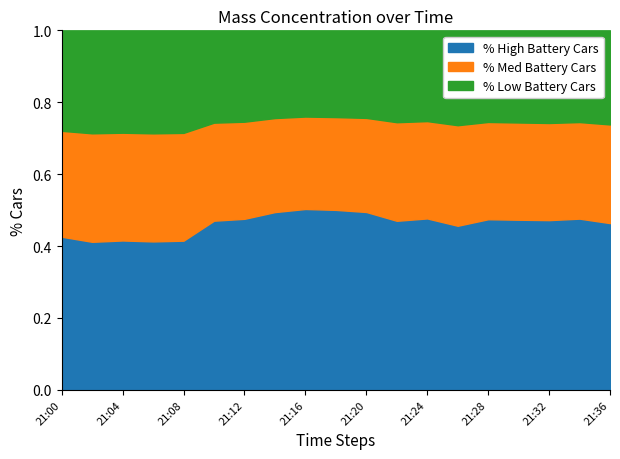

What are all the series names shown in the legend?

% High Battery Cars, % Med Battery Cars, % Low Battery Cars